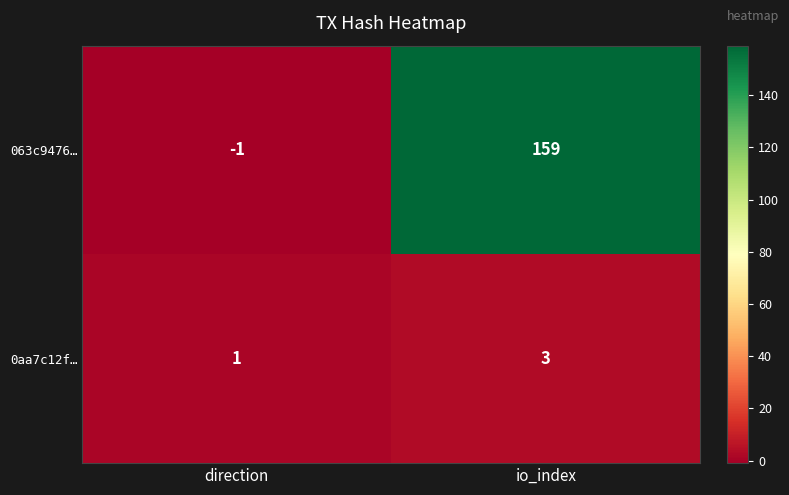

At which category is the sum across all series the highest?

io_index